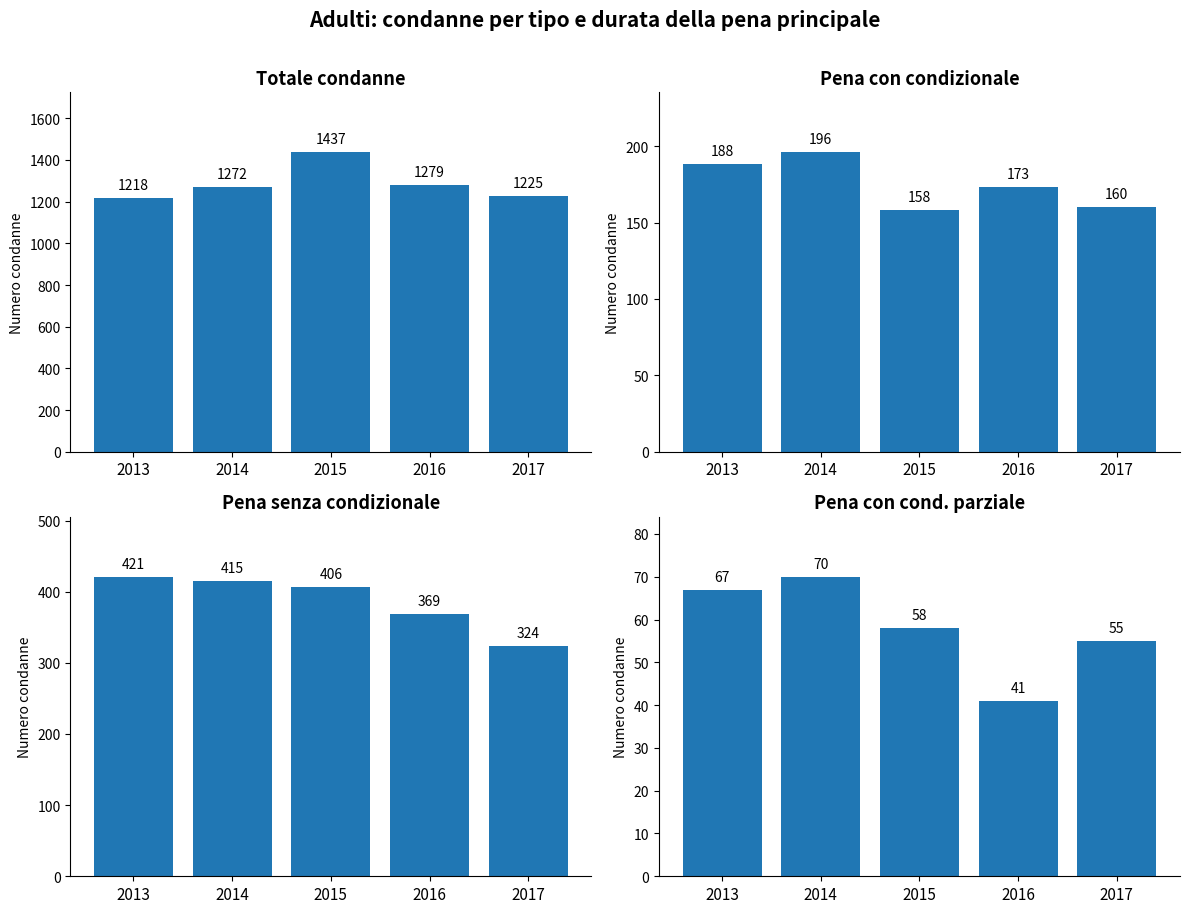

Which label corresponds to the largest value in the chart?

2015